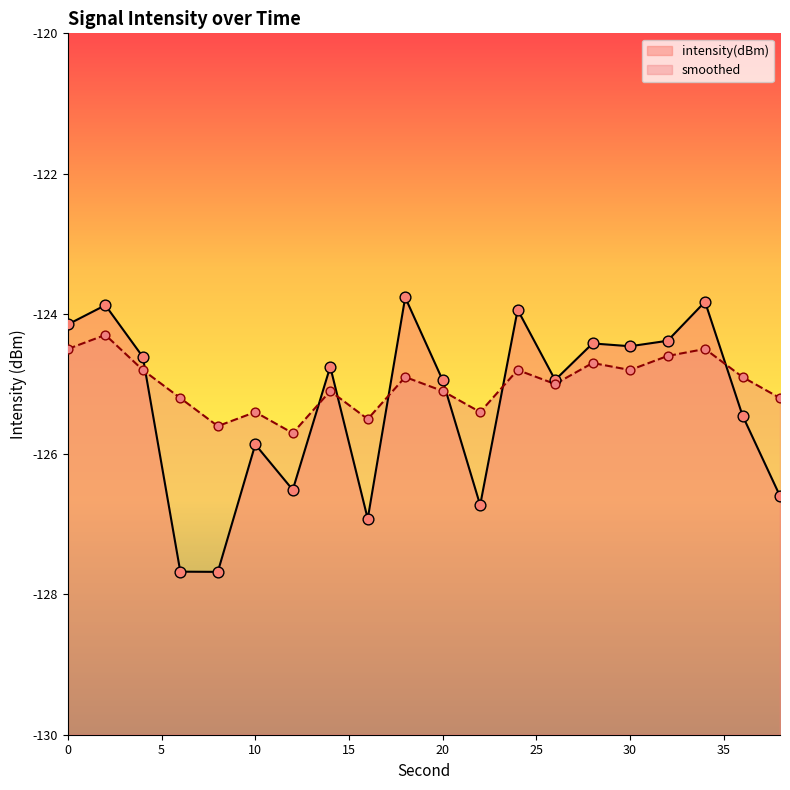

What are all the series names shown in the legend?

intensity(dBm), smoothed